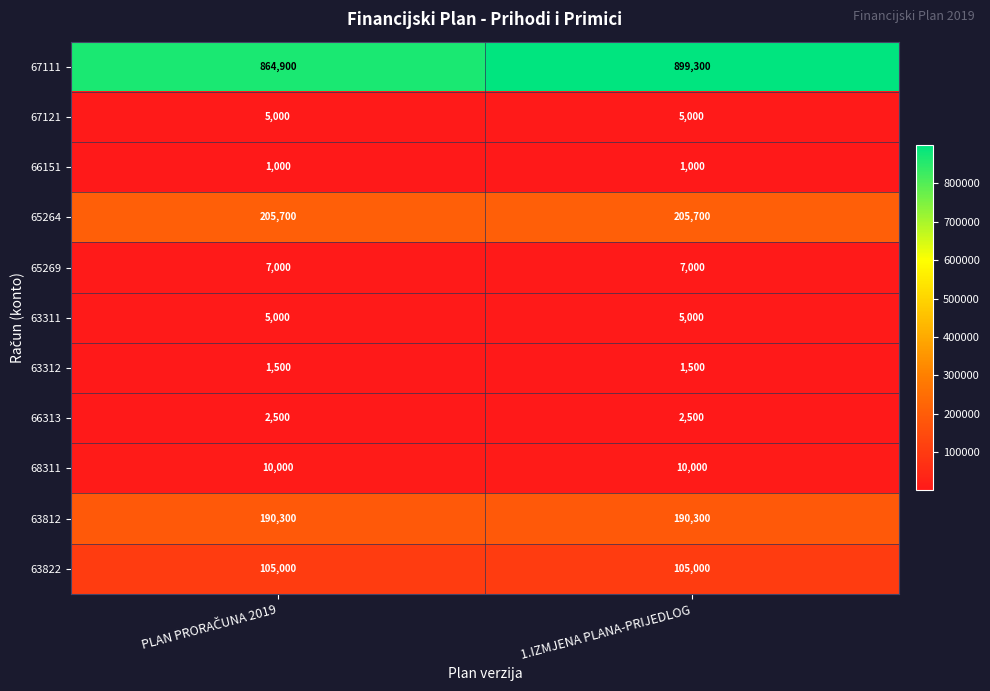

Reading left to right, extract all data points from this chart.

67111: 864900	899300
67121: 5000	5000
66151: 1000	1000
65264: 205700	205700
65269: 7000	7000
63311: 5000	5000
63312: 1500	1500
66313: 2500	2500
68311: 10000	10000
63812: 190300	190300
63822: 105000	105000